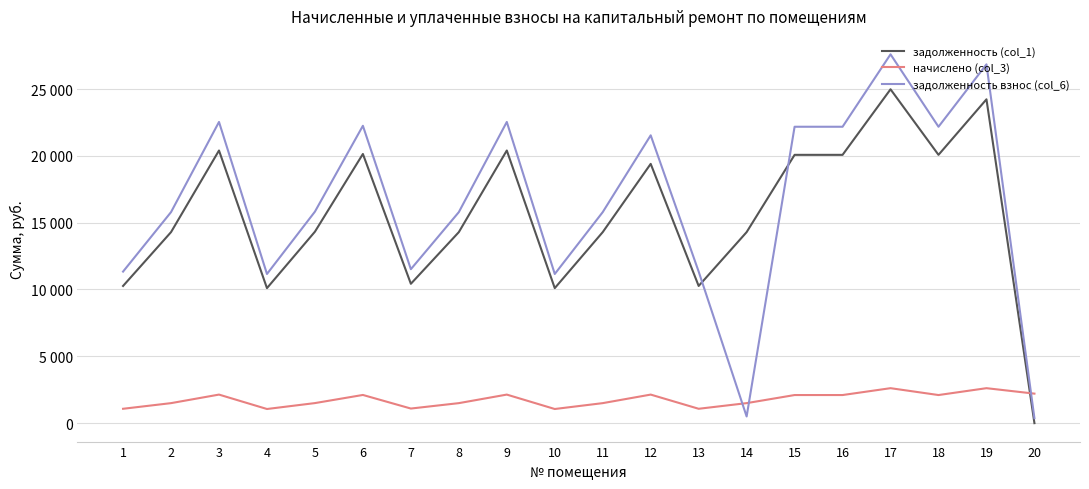

Does the chart have visible grid lines?

Yes